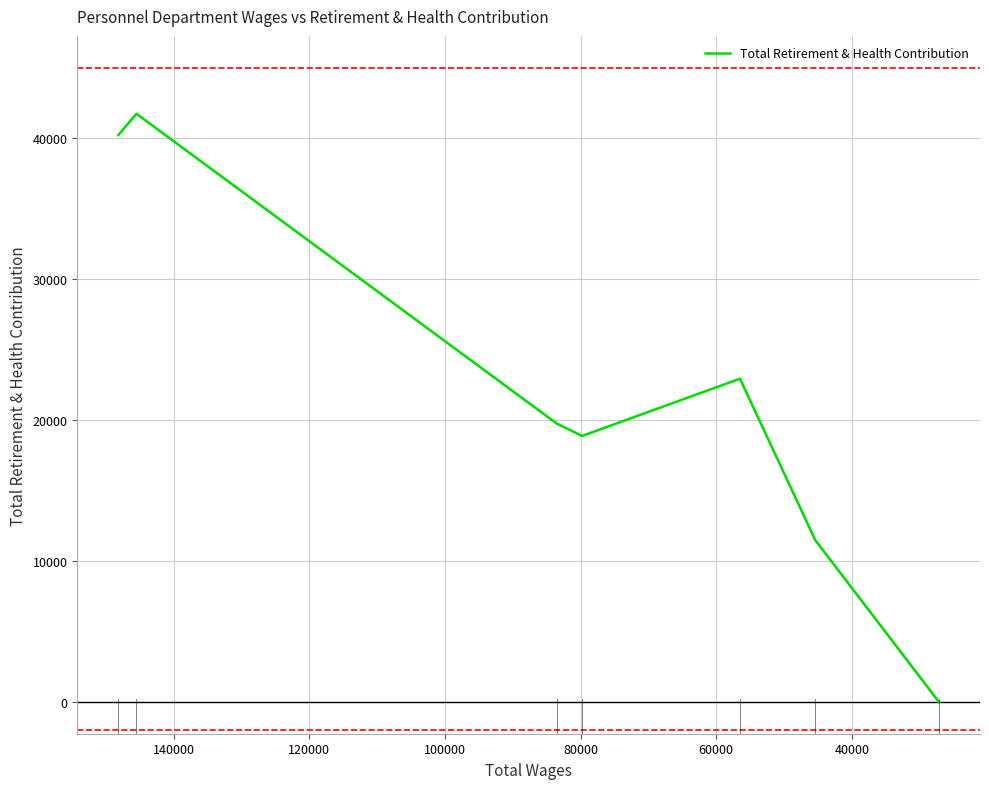

How many values are above zero?

6